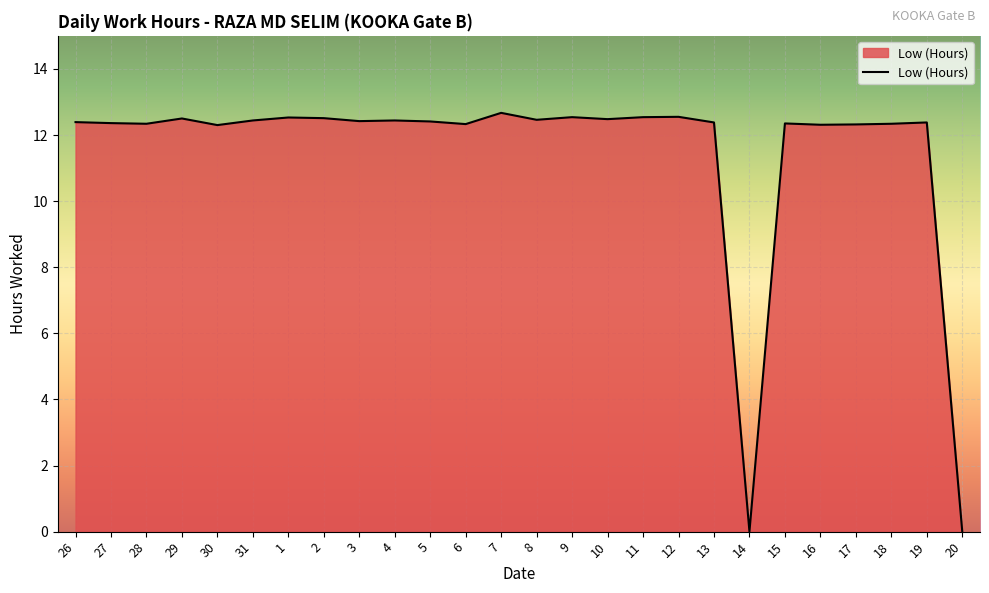

What position from the right is 27?

25